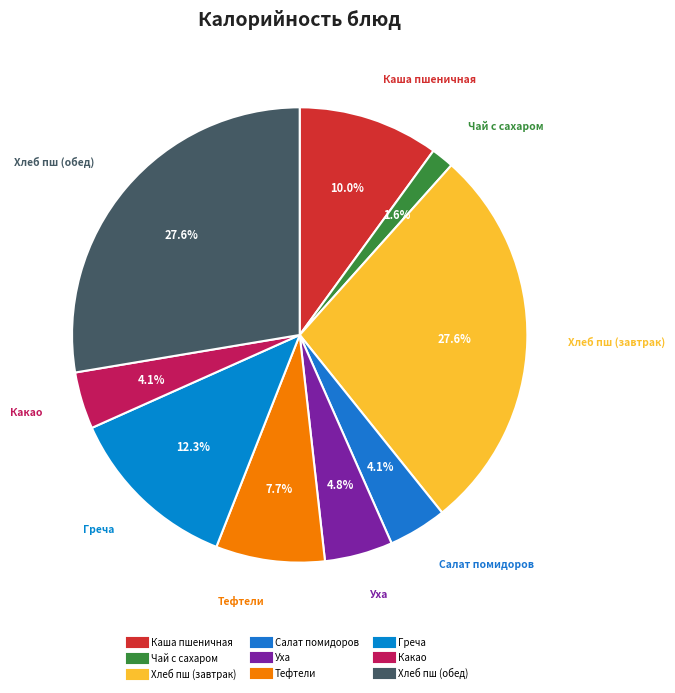

Is there any slice that represents more than half of the pie?

No